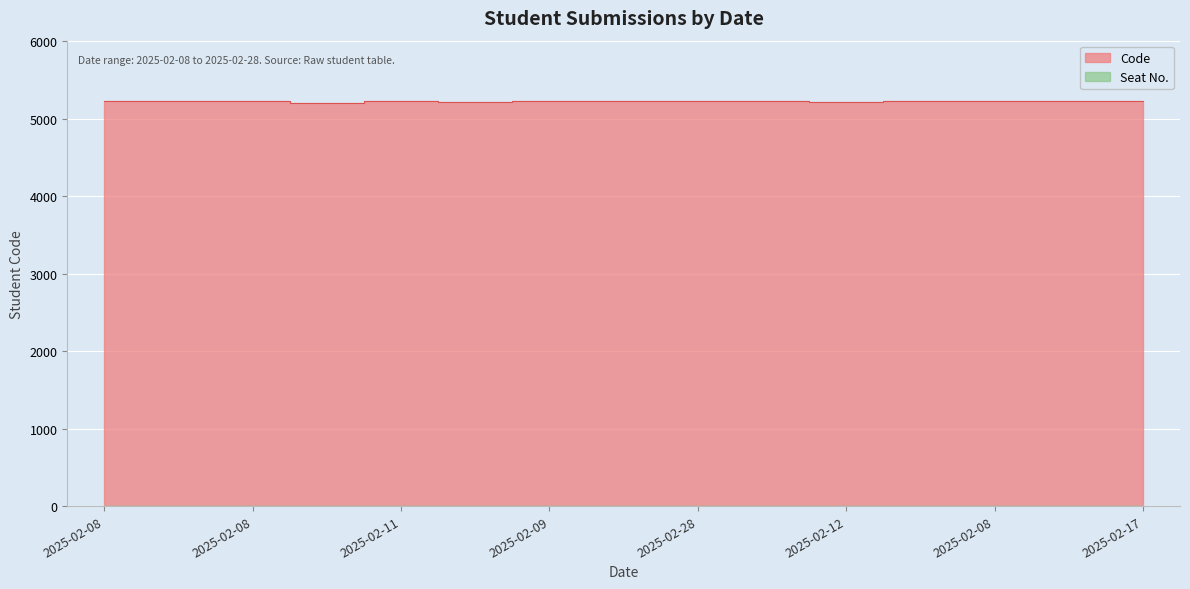

What is the sum of all values?

78272.1